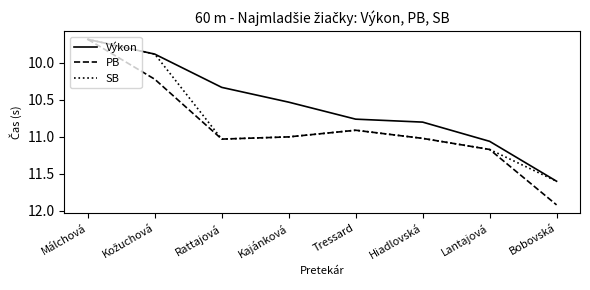

List the series in order of their overall mean, highest first.

PB, SB, Výkon